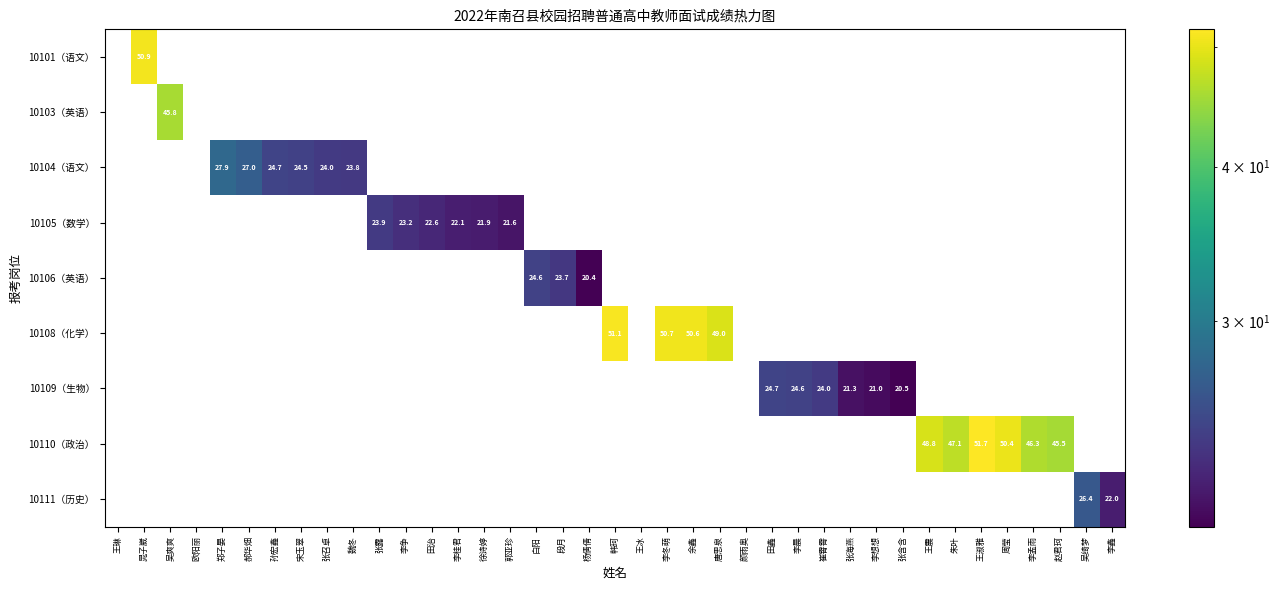

Between 李冬萌 and 田治, which is larger?

李冬萌